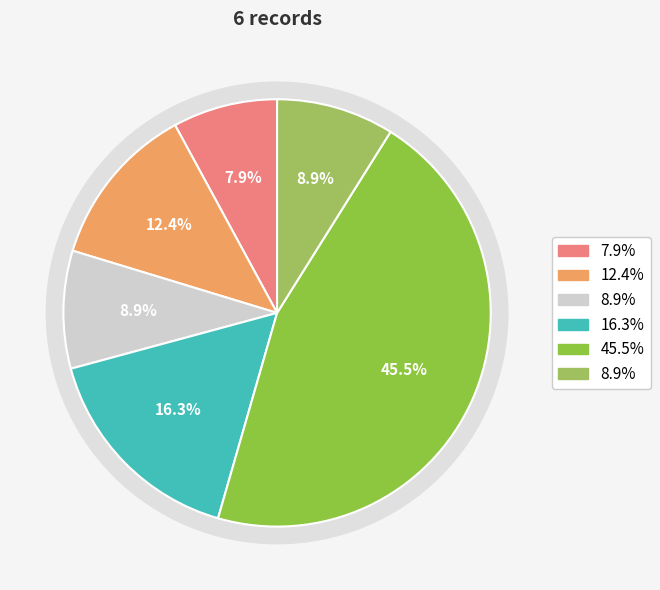

To the nearest percent, what is the difference between the largest and smallest slice percentages?

38%